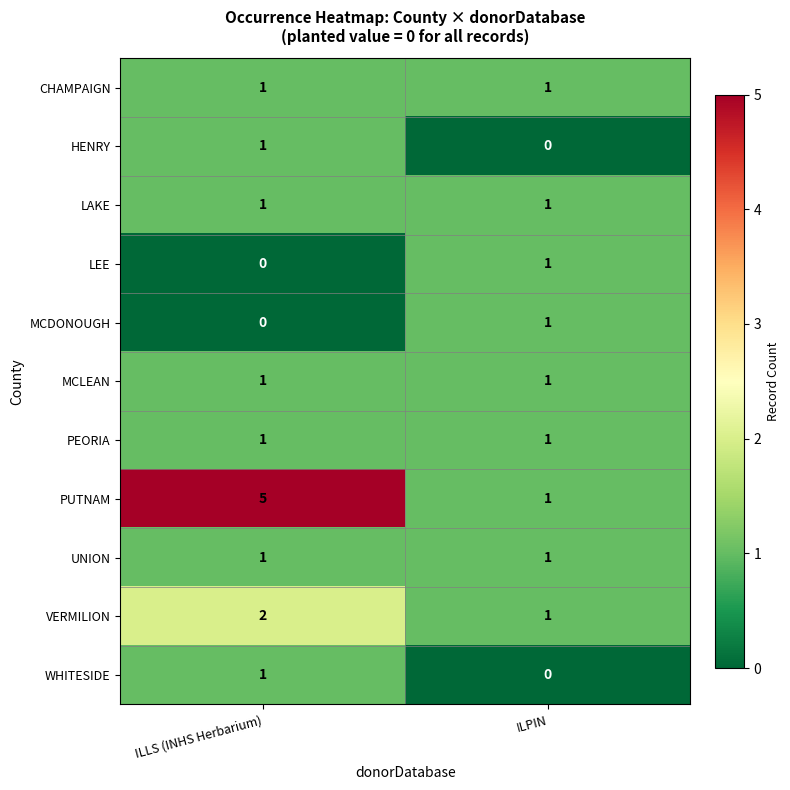

At which label is WHITESIDE closest to 0?

ILPIN